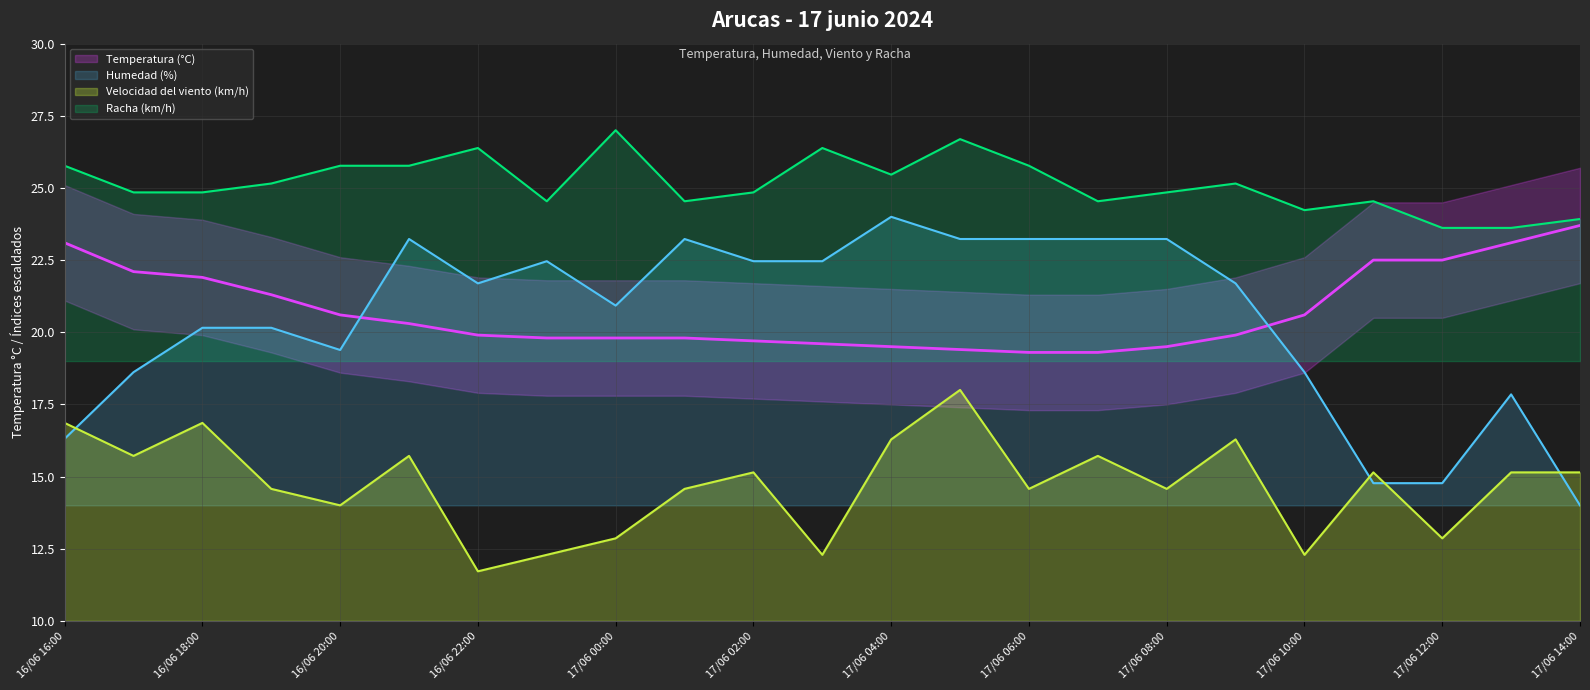

Rank the series at 16/06 16:00 from highest to lowest value.

Racha (km/h), Temperatura (°C), Velocidad del viento (km/h), Humedad (%)